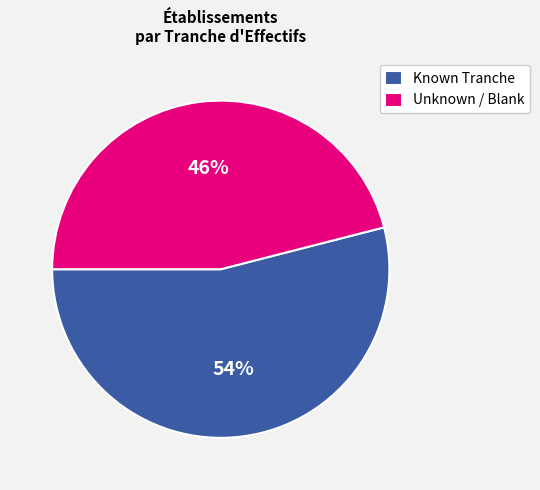

To the nearest percent, what portion does Unknown / Blank represent?

46%